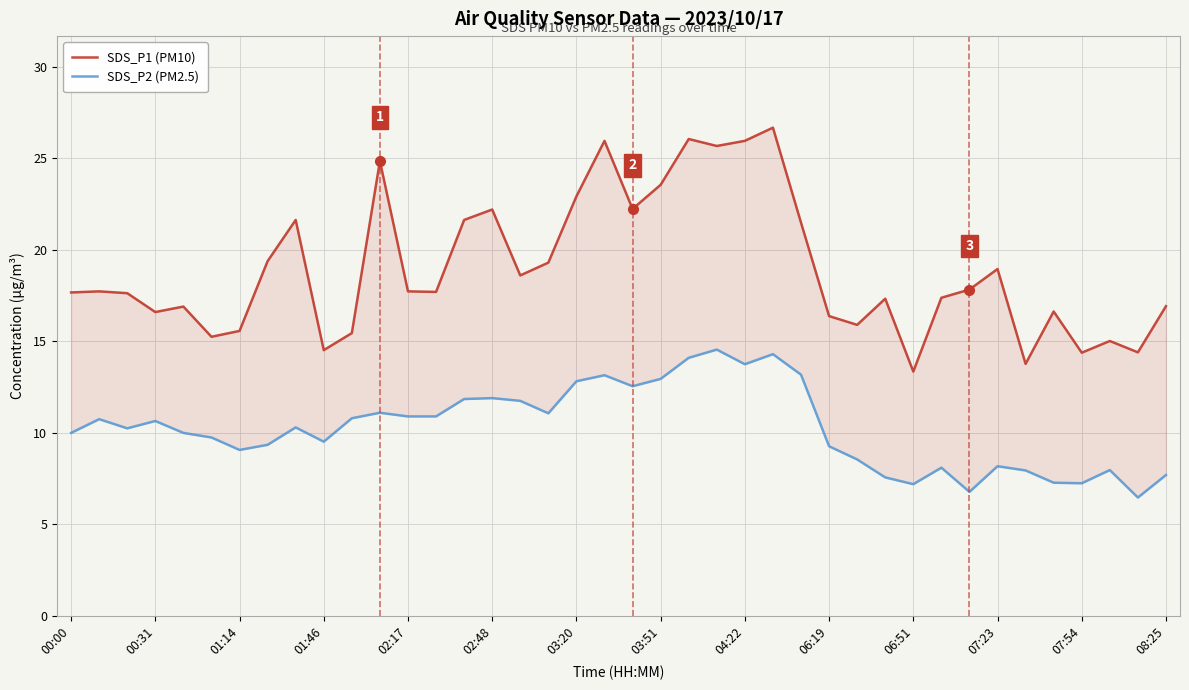

List the series in order of their peak value, highest first.

SDS_P1 (PM10), SDS_P2 (PM2.5)